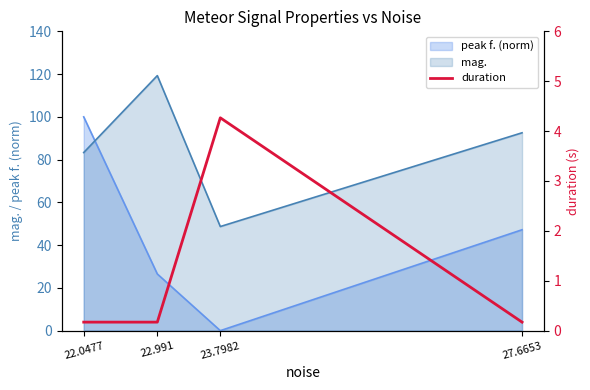

Rank the categories by mag. value from lowest to highest.

23.7982, 22.0477, 27.6653, 22.991